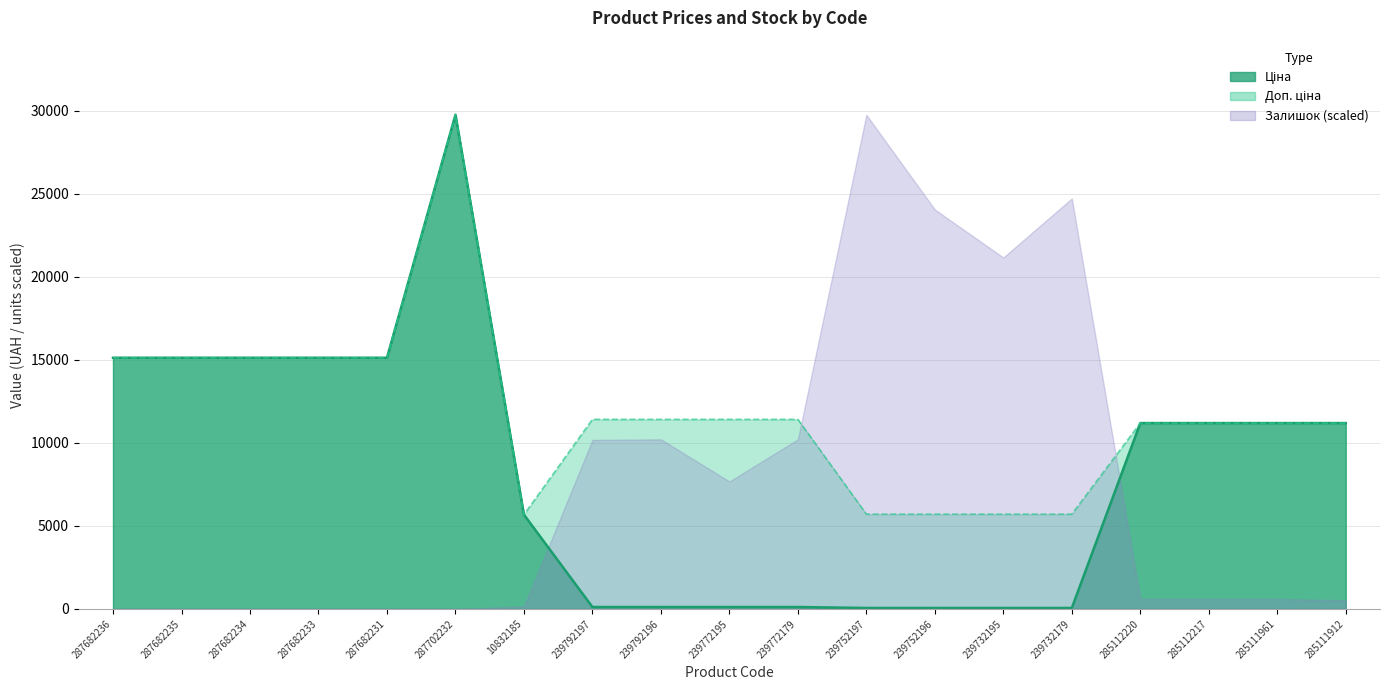

What position from the right is 287682236?

19